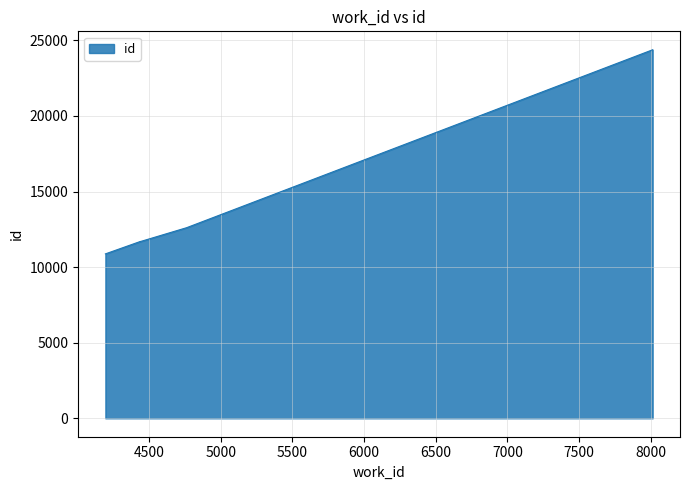

Where is the data nearest to the value 17625?

4762